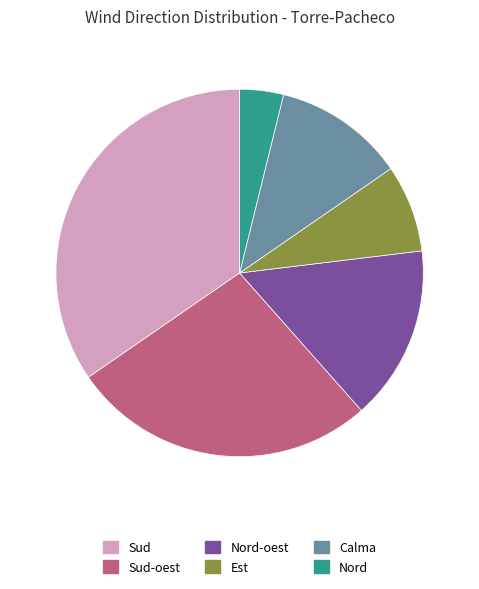

Is there any slice that represents more than half of the pie?

No